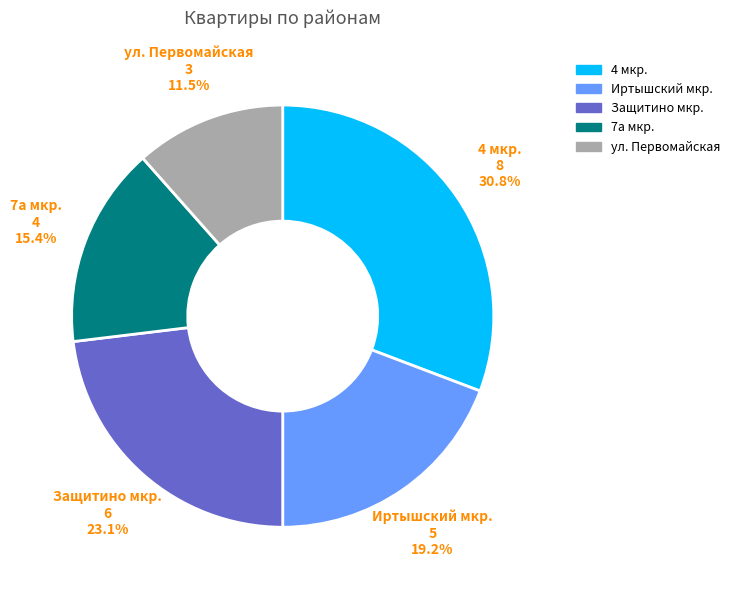

Rank the categories by value from lowest to highest.

ул. Первомайская, 7а мкр., Иртышский мкр., Защитино мкр., 4 мкр.